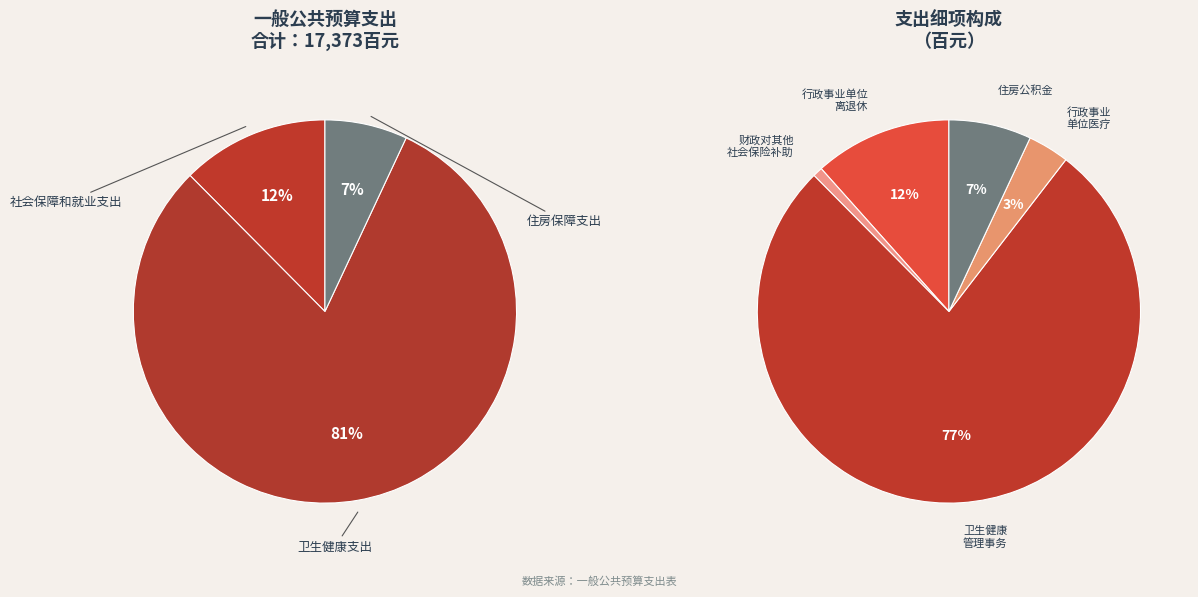

To the nearest percent, what is the average slice percentage?

33%